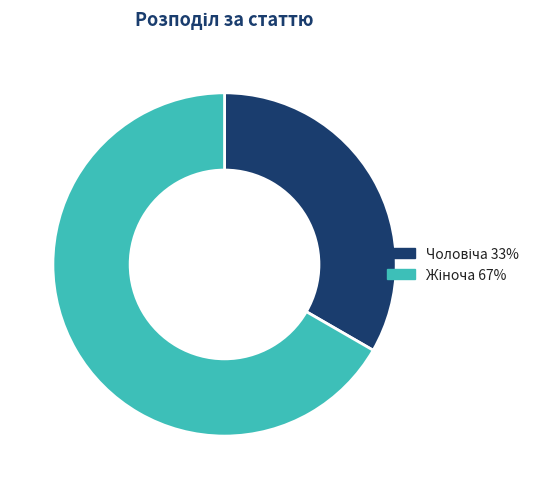

Does any single category account for the majority?

Yes